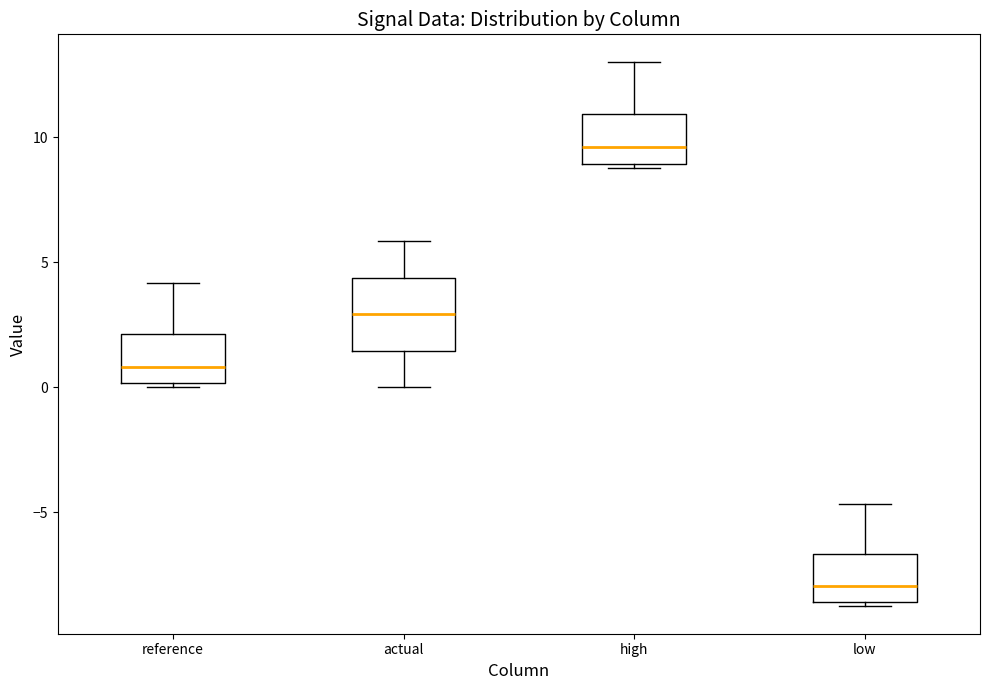

Comparing the boxes themselves (not the whiskers), which one is the tallest?

actual